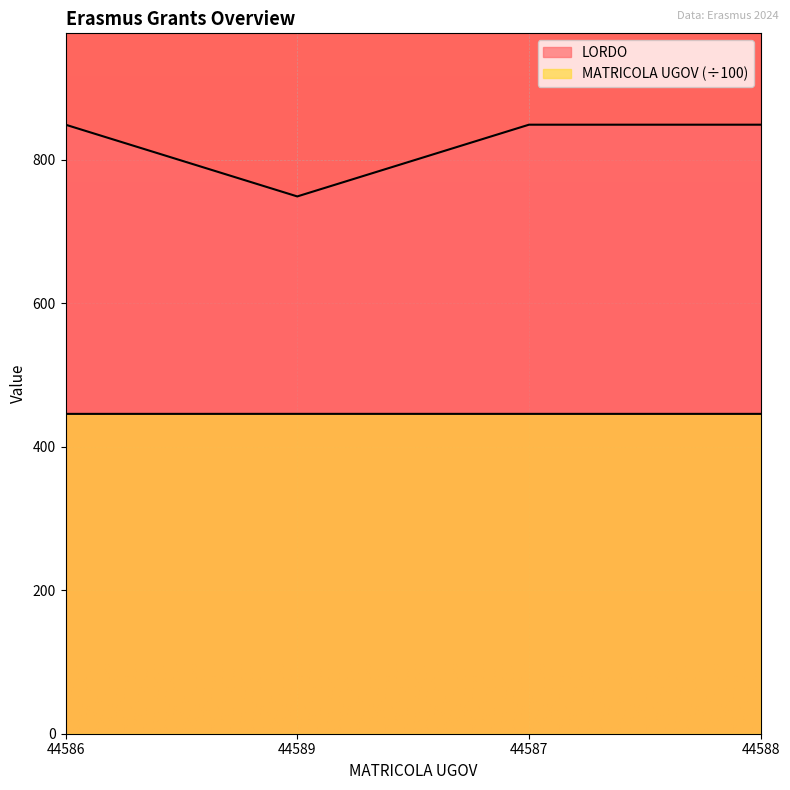

What is the average value of the LORDO series?

824.0